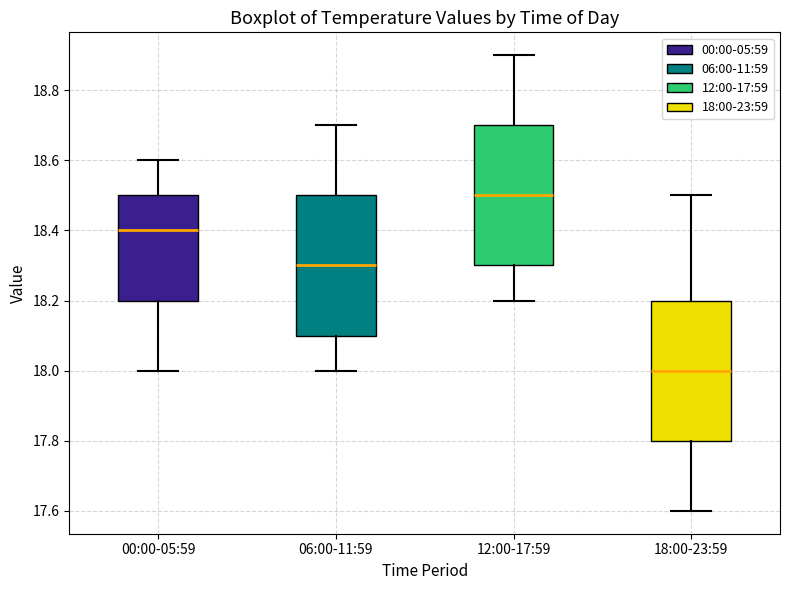

Where does the upper whisker of the box for 18:00-23:59 end on the y-axis? The values are not printed on the chart, so give them approximately, as read against the axis.

18.5